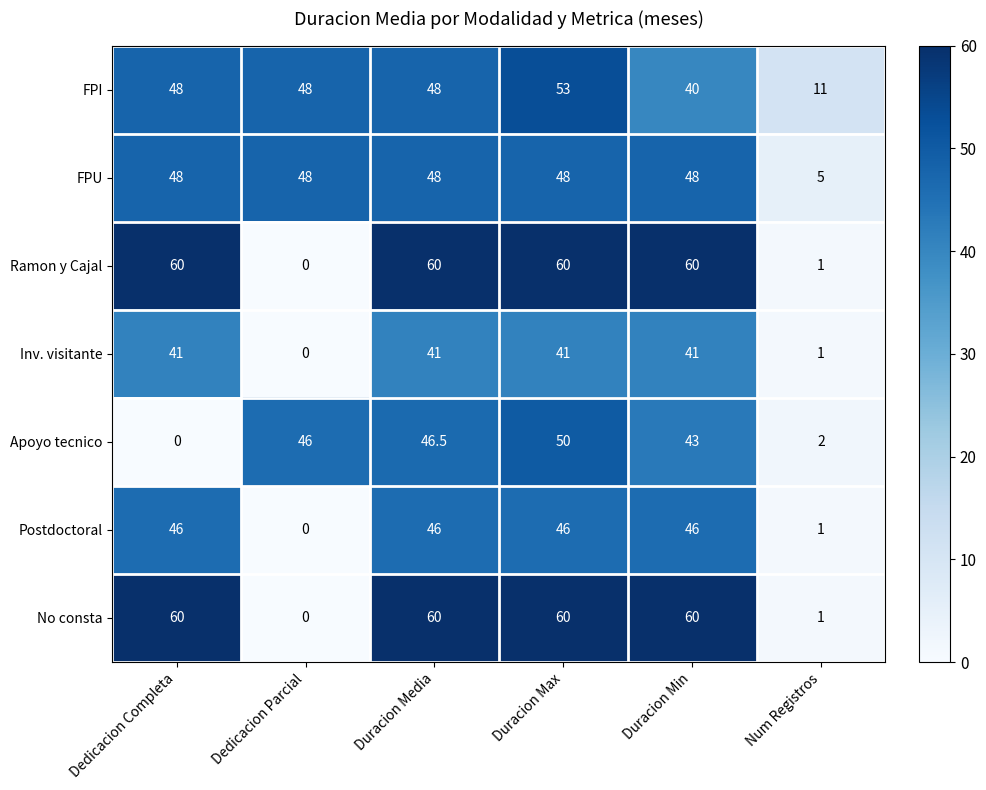

Which series has the largest total across all categories?

FPI